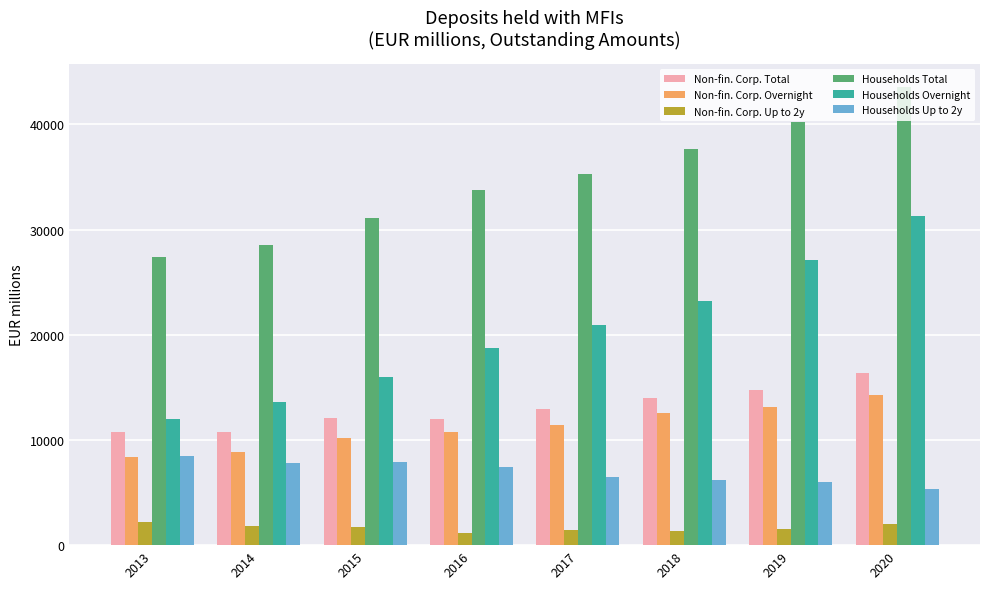

List the series in order of their peak value, highest first.

Households Total, Households Overnight, Non-fin. Corp. Total, Non-fin. Corp. Overnight, Households Up to 2y, Non-fin. Corp. Up to 2y